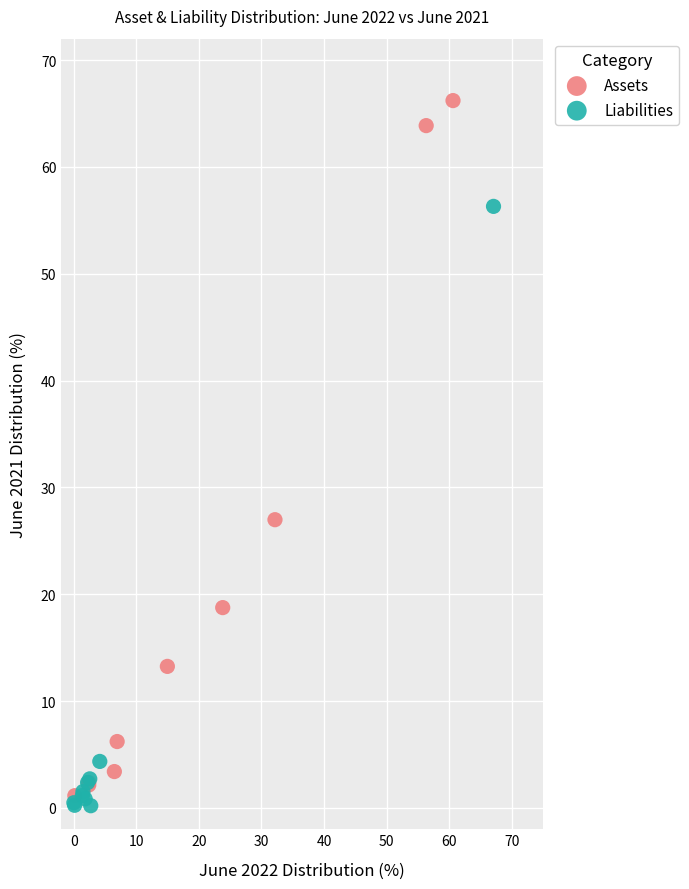

Which series has the largest Y range (max minus min)?

Assets